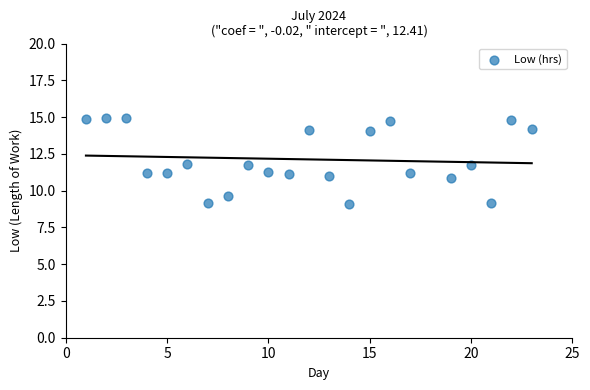

What is the range of X values (max minus min)?

22.0